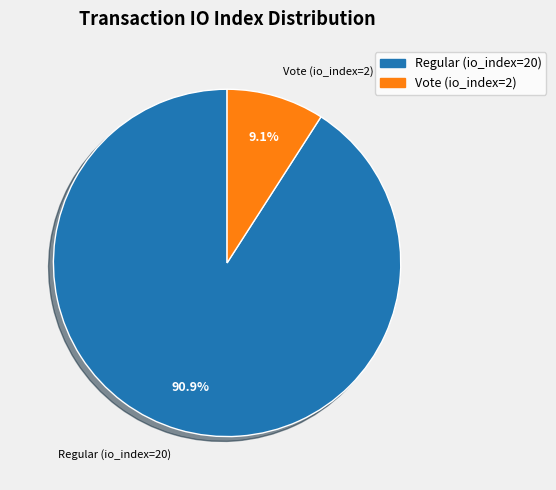

True or false: Vote (io_index=2) accounts for 1% of the total.

False